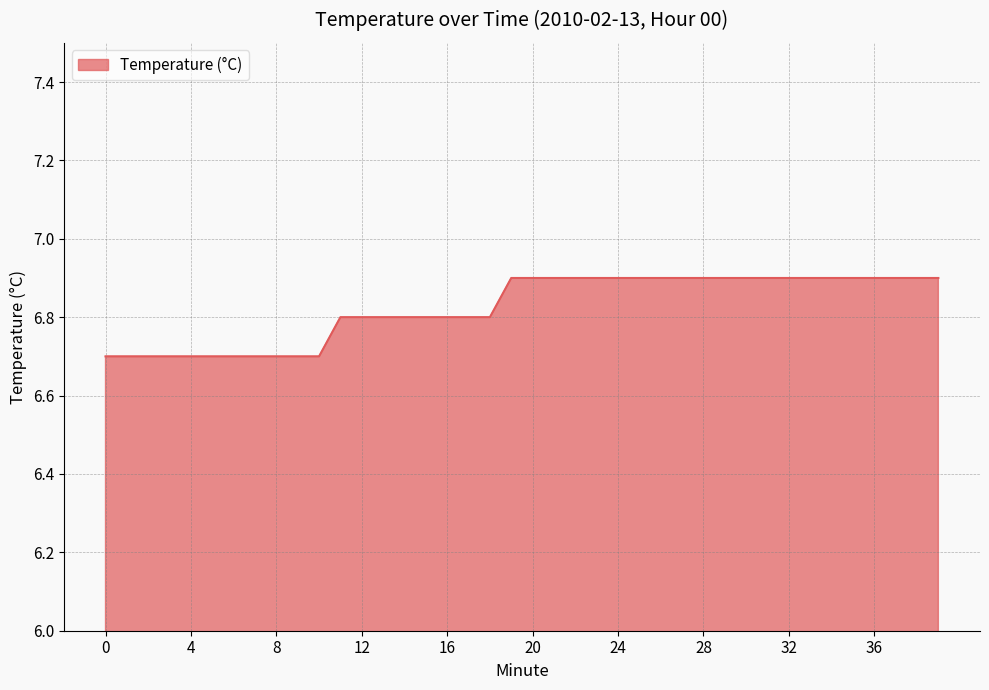

What is the greatest value displayed?

6.9